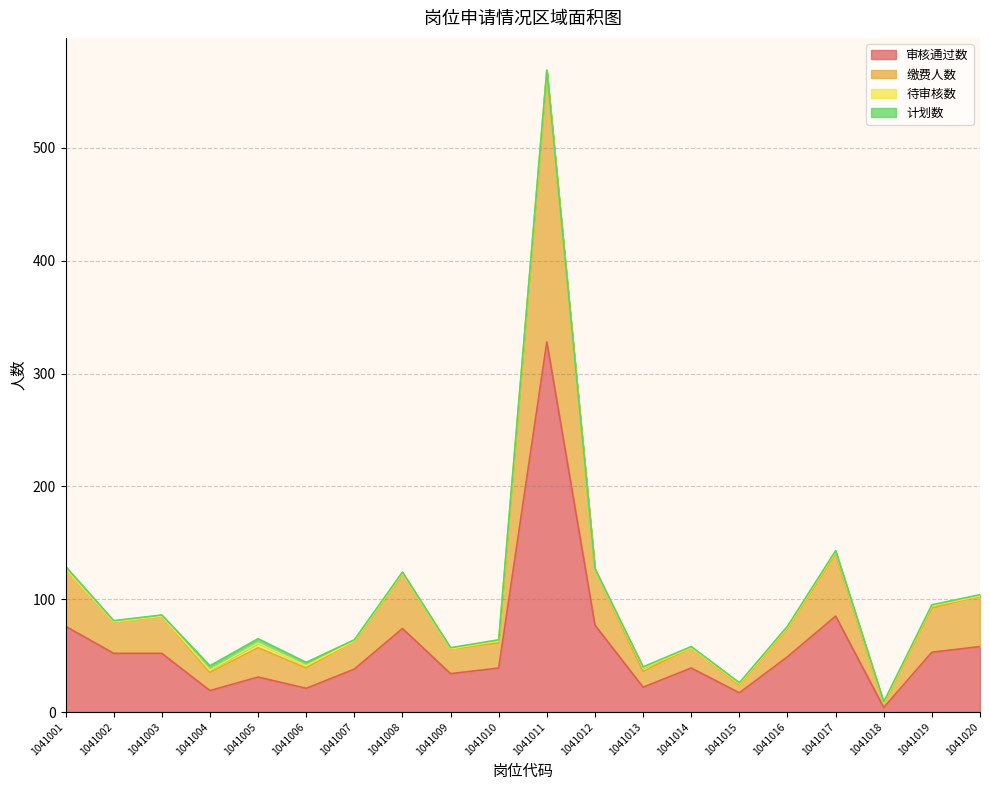

Which series has the largest range (max minus min)?

缴费人数